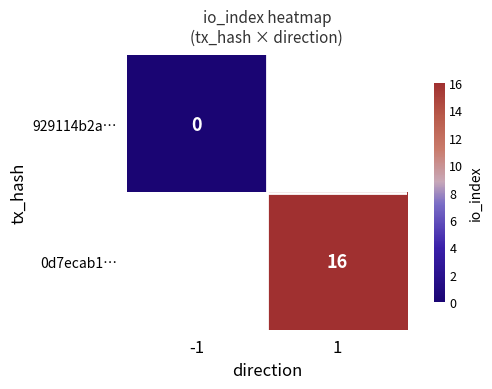

At how many categories does at least one series exceed 10?

1